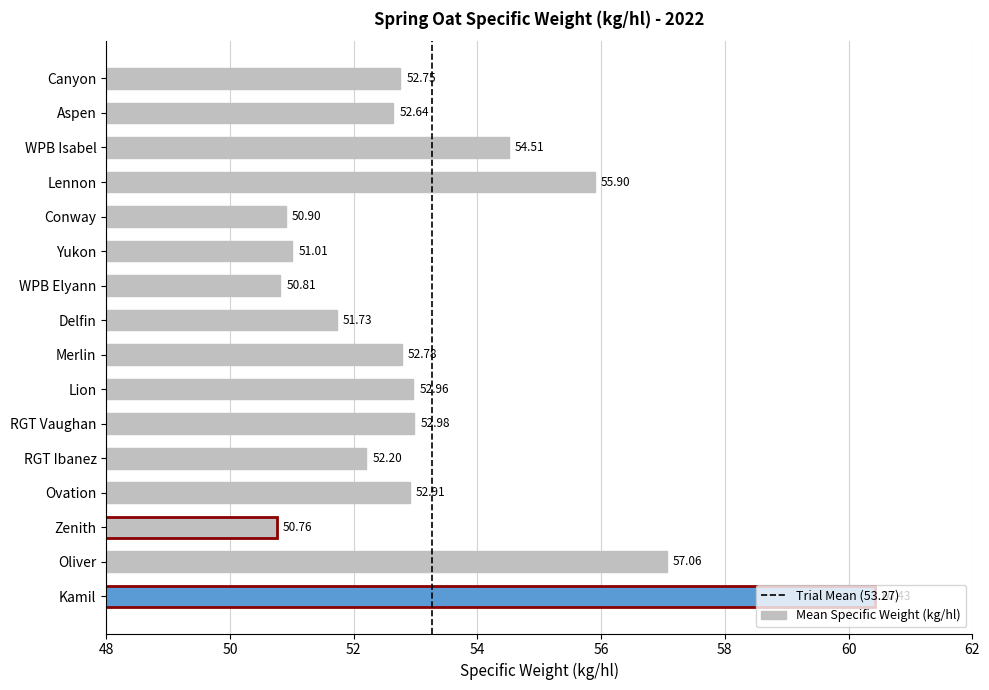

What is the sum of the values at WPB Elyann and Yukon?

101.8